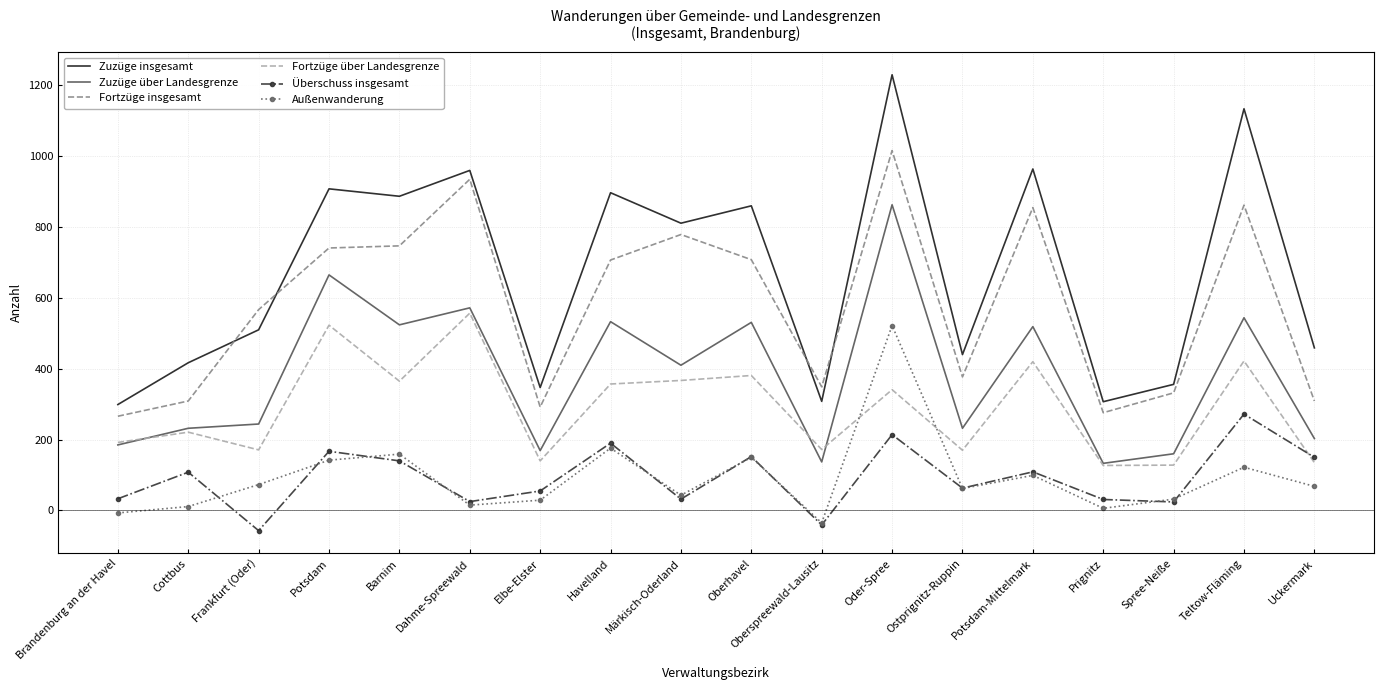

True or false: Fortzüge insgesamt and Außenwanderung intersect in this chart.

False